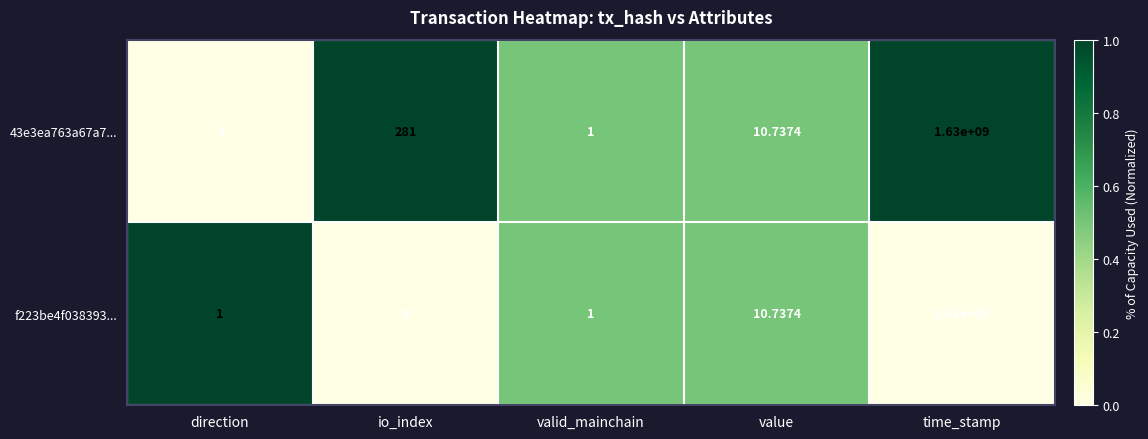

At which label does 43e3ea763a67a7... first exceed 10?

io_index